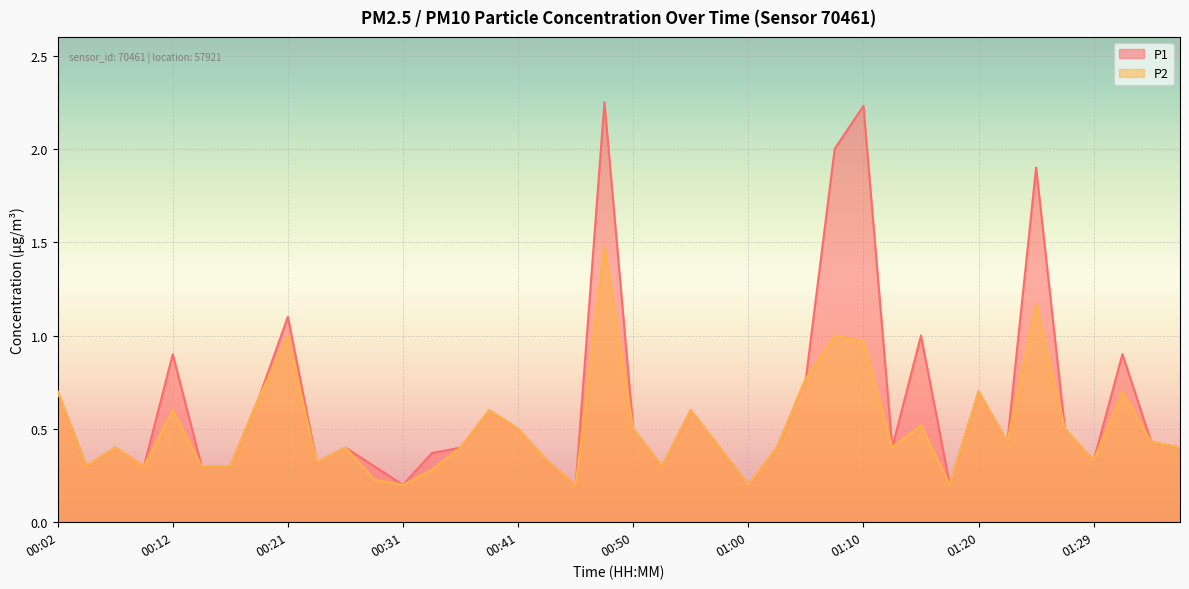

What is the total value across all series at 01:17?

0.4